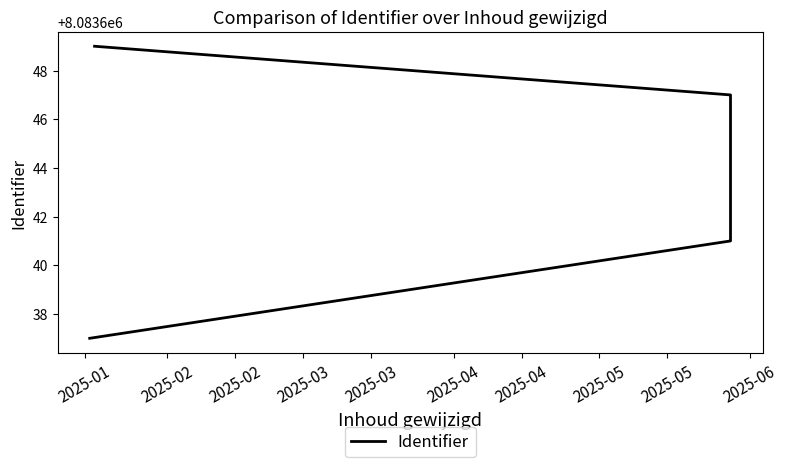

What is the ratio of the value at 2025-03 to the value at 2025-03?

1.0